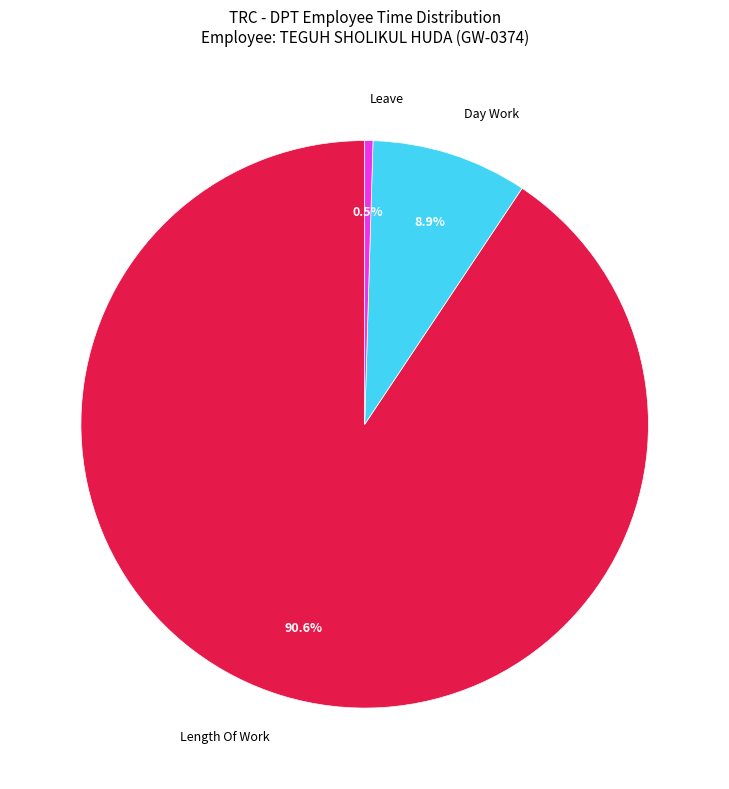

What is the largest slice in the pie chart?

Length Of Work